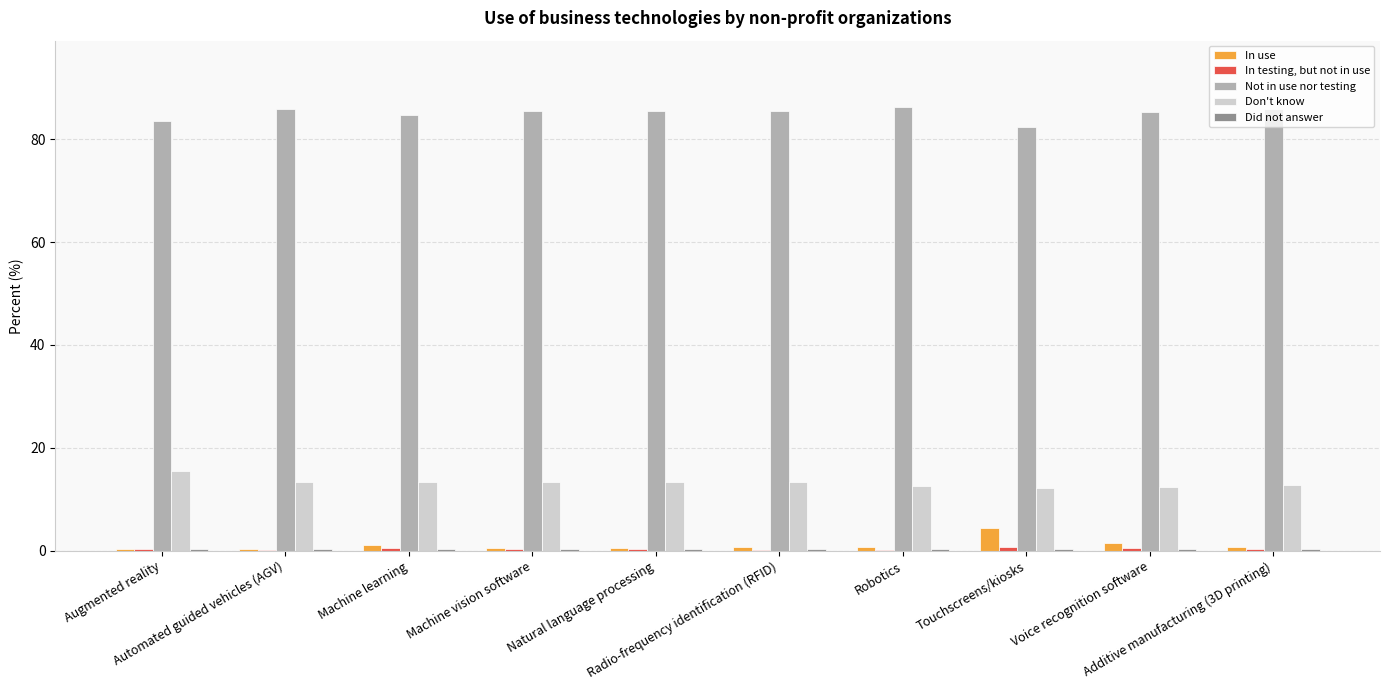

What is the sum of all Don't know values?

132.5